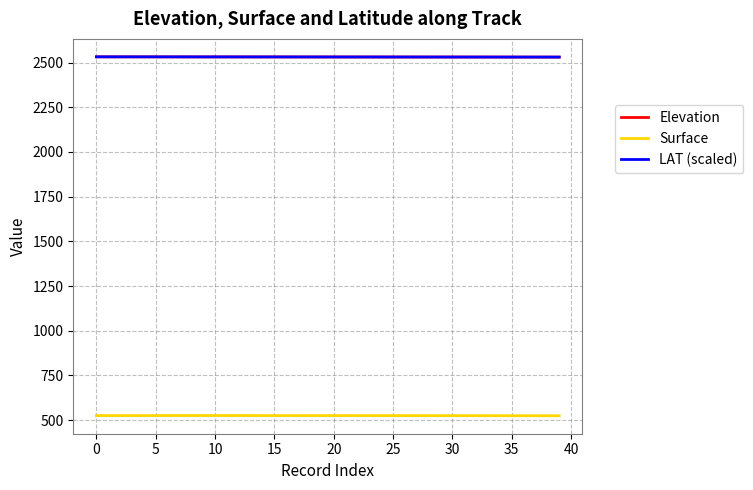

What is the lowest value of the Elevation series?

2530.9